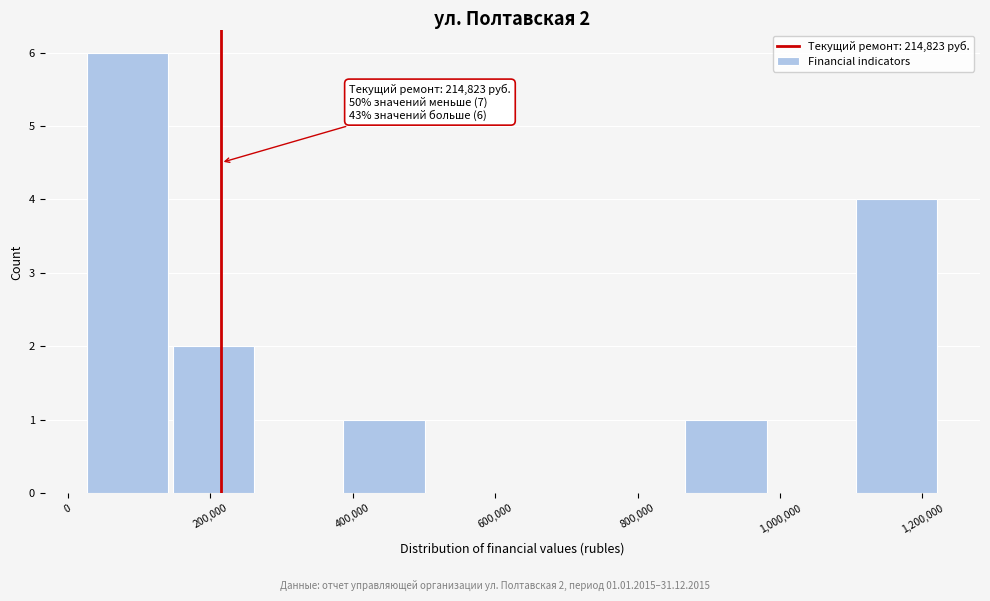

Which range on the x-axis has the tallest bar?

20000 to 140000